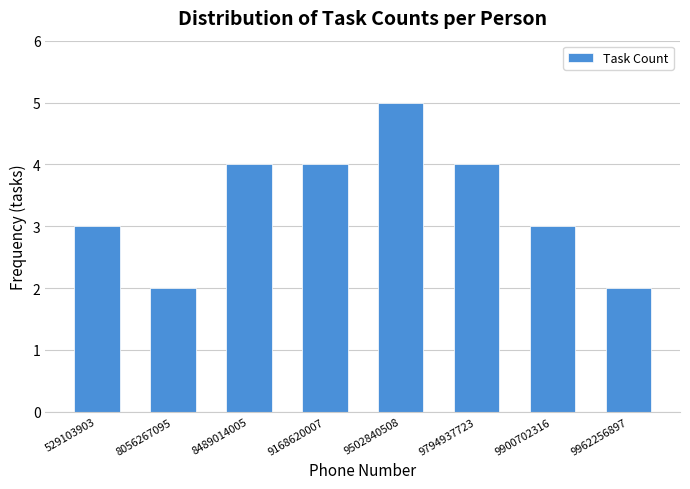

Reading left to right, extract all data points from this chart.

529103903=3	8056267095=2	8489014005=4	9168620007=4	9502840508=5	9794937723=4	9900702316=3	9962256897=2